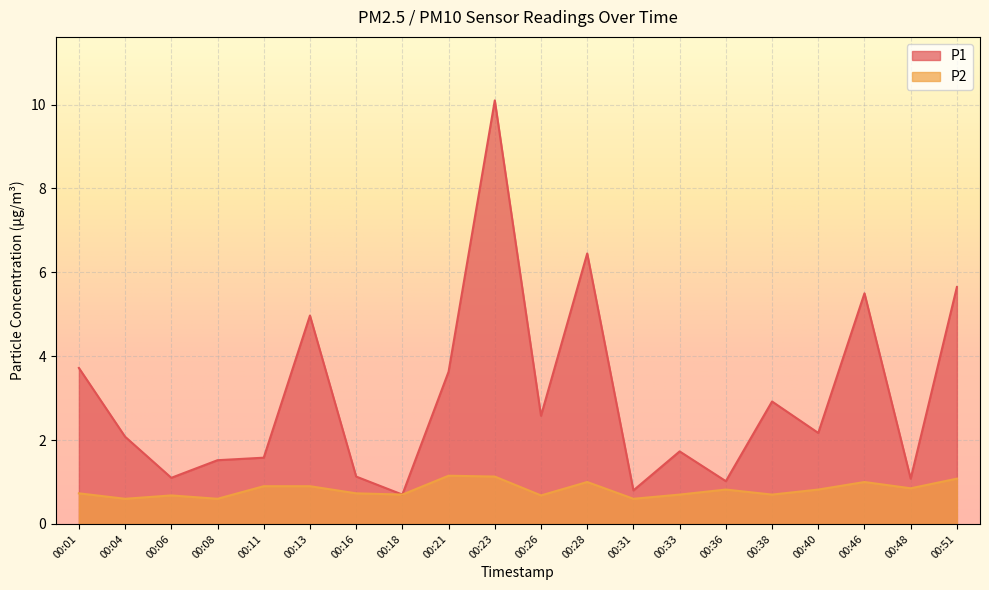

The P1 series shows 1.0 at 00:36. True or false?

True